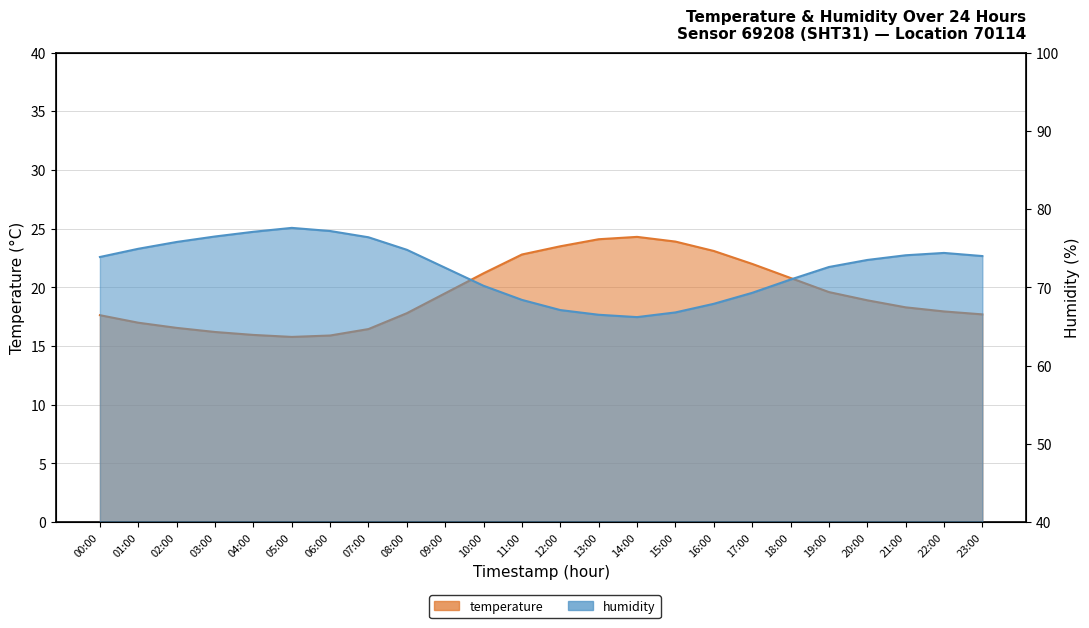

What are all the series names shown in the legend?

temperature, humidity